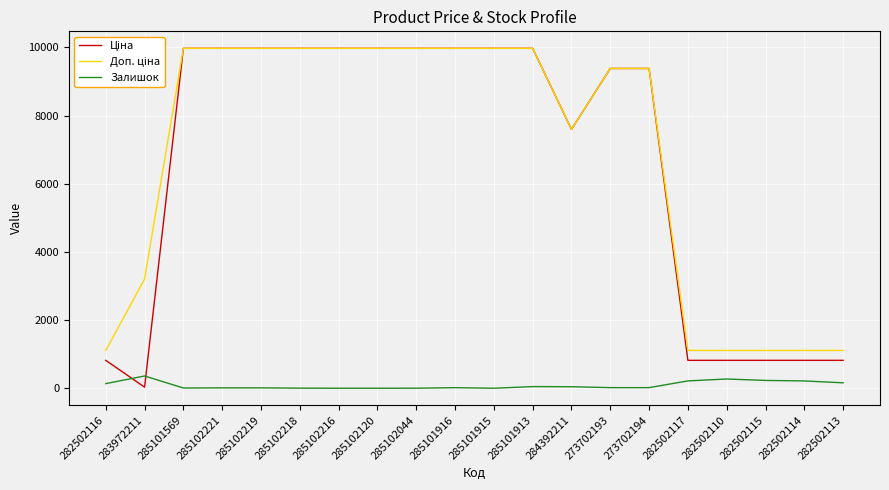

What is the highest value of the Залишок series?

360.0